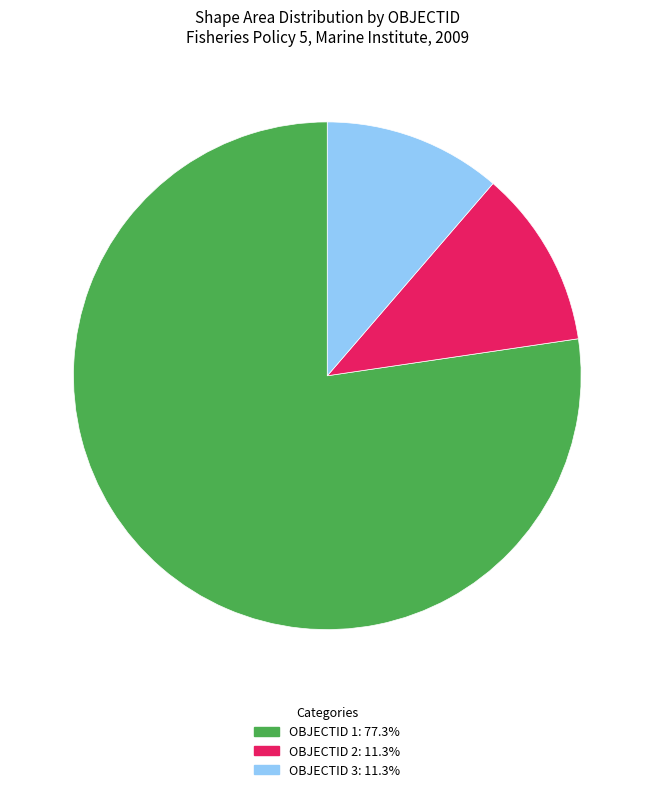

Does OBJECTID 2: 11.3% represent more than half of the total?

No